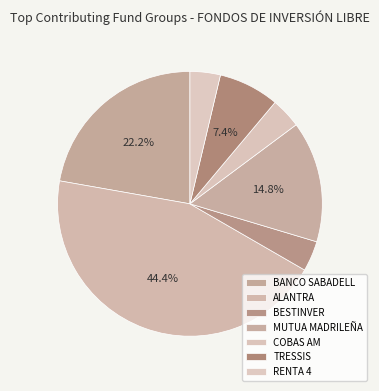

How many slices are in this pie chart?

7